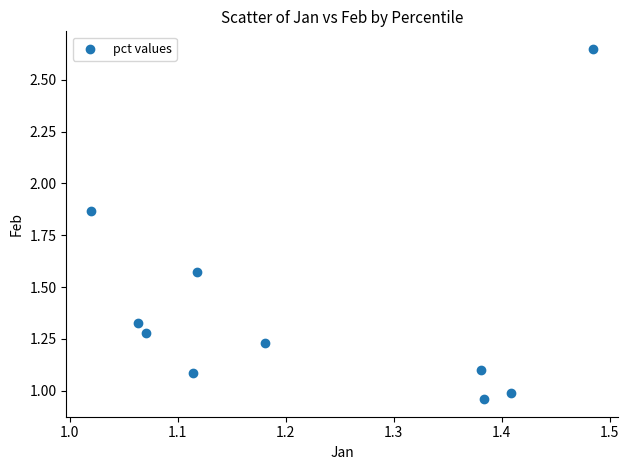

What is the average Y value?

1.4